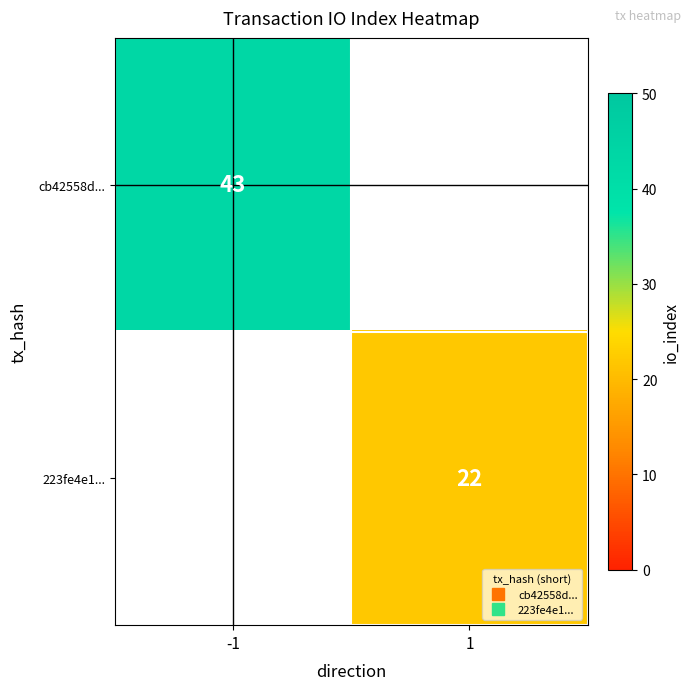

What is the total value across all series at 1?

22